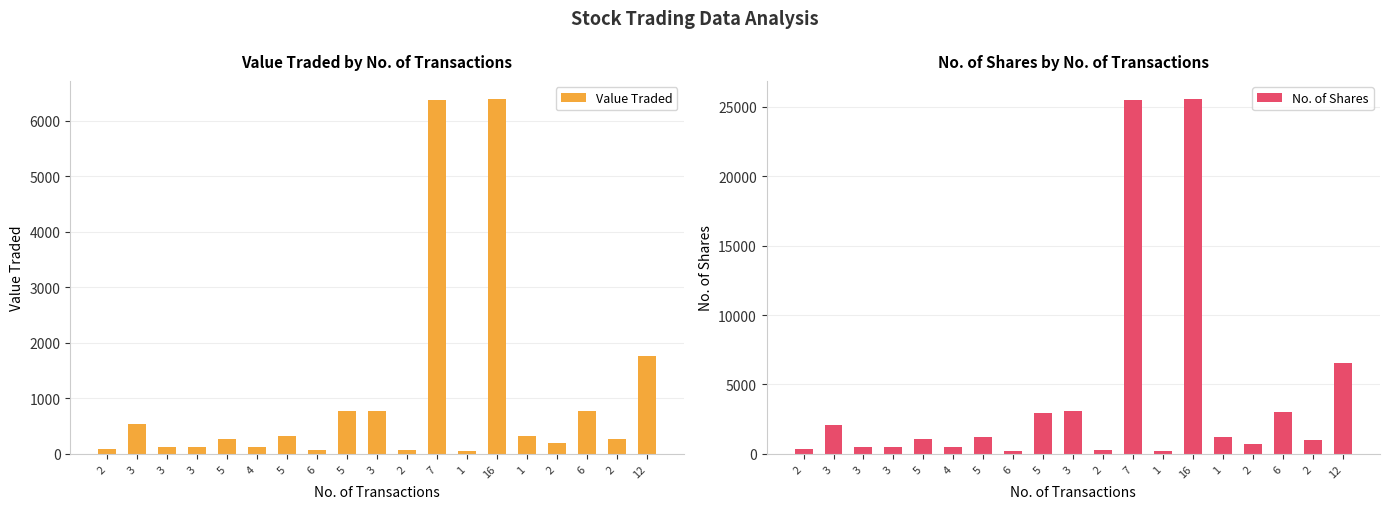

Where does the No. of Shares series first go above 1042?

3